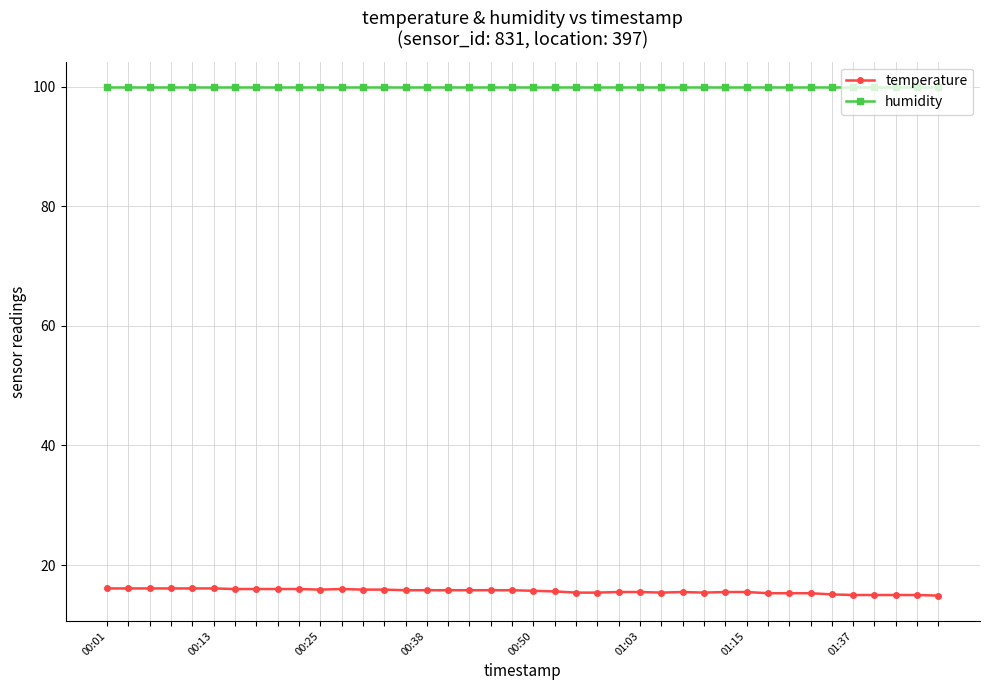

Rank the series by their average value, from lowest to highest.

temperature, humidity